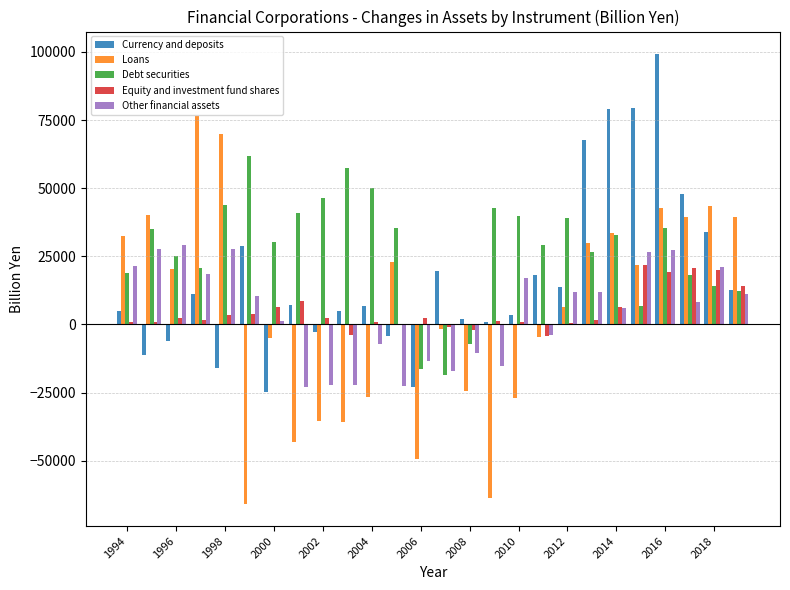

Which series has the largest total across all categories?

Debt securities